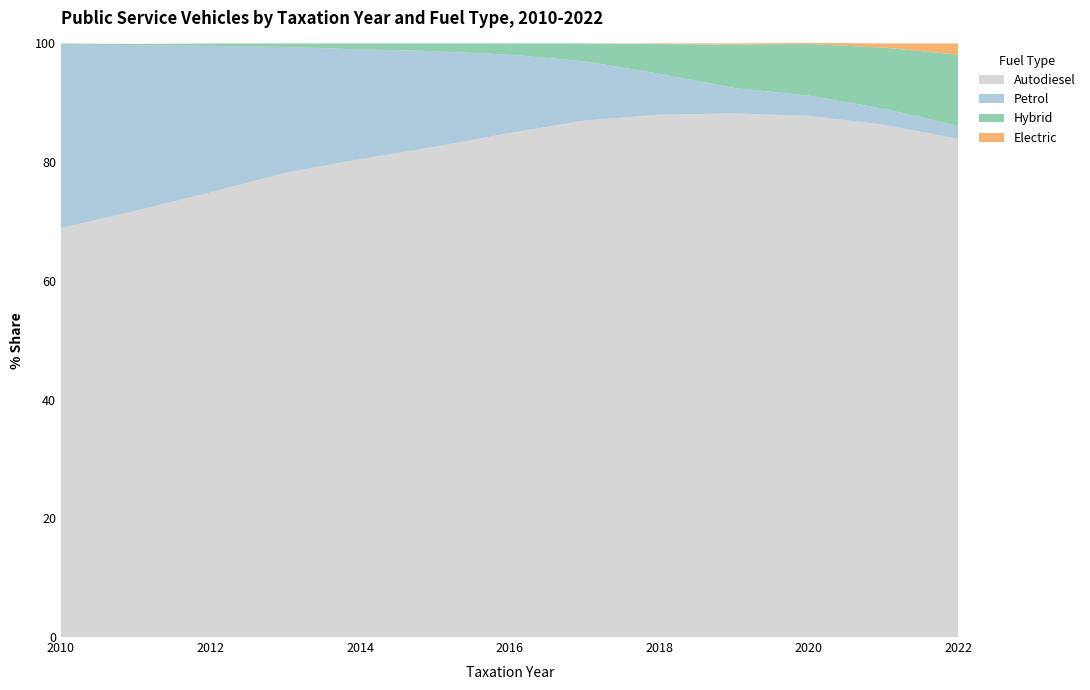

Reading left to right, what are all the values shown in this chart?

Autodiesel: 2010=68.9	2011=71.8	2012=74.9	2013=78.2	2014=80.5	2015=82.6	2016=84.9	2017=87.0	2018=88.0	2019=88.2	2020=87.8	2021=86.3	2022=83.9
Petrol: 2010=30.9	2011=27.9	2012=24.7	2013=21.2	2014=18.5	2015=16.1	2016=13.2	2017=10.0	2018=6.9	2019=4.3	2020=3.4	2021=2.7	2022=2.2
Hybrid: 2010=0.2	2011=0.2	2012=0.4	2013=0.6	2014=1.0	2015=1.3	2016=1.9	2017=3.0	2018=5.0	2019=7.3	2020=8.7	2021=10.3	2022=12.0
Electric: 2010=0.0	2011=0.0	2012=0.0	2013=0.0	2014=0.0	2015=0.0	2016=0.0	2017=0.0	2018=0.1	2019=0.2	2020=0.2	2021=0.7	2022=1.9